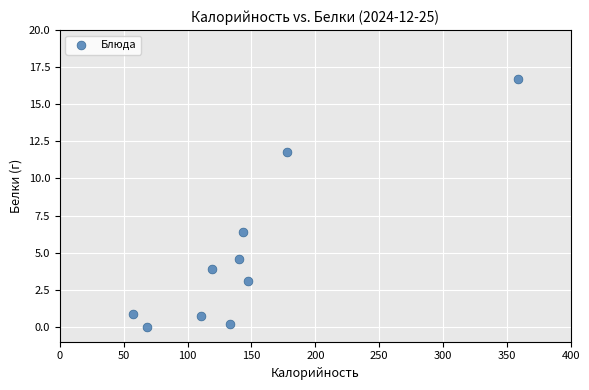

What Y value in the scatter plot is closest to 8?

6.4